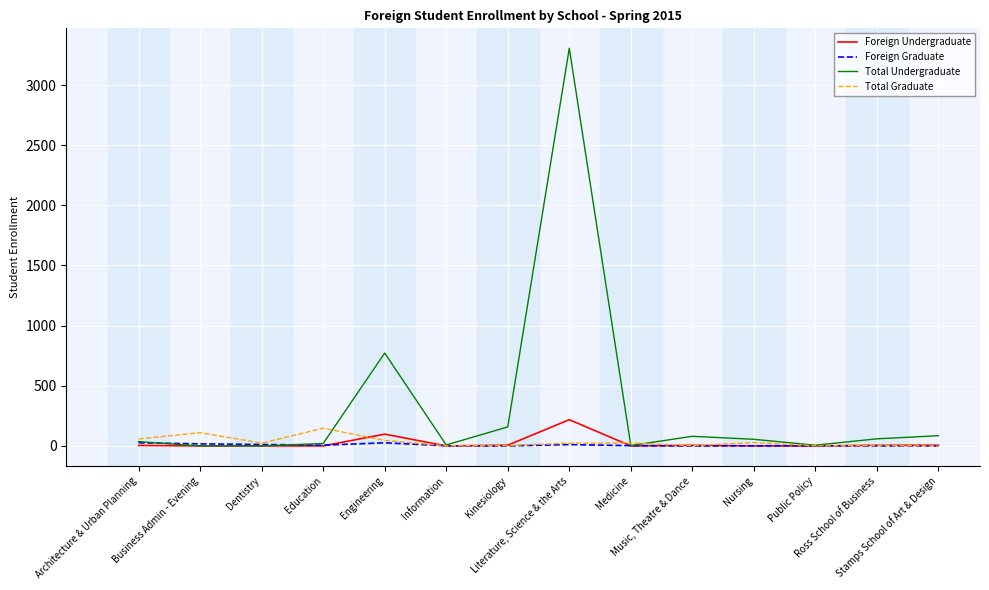

Is this an area chart (filled region under the line)?

No